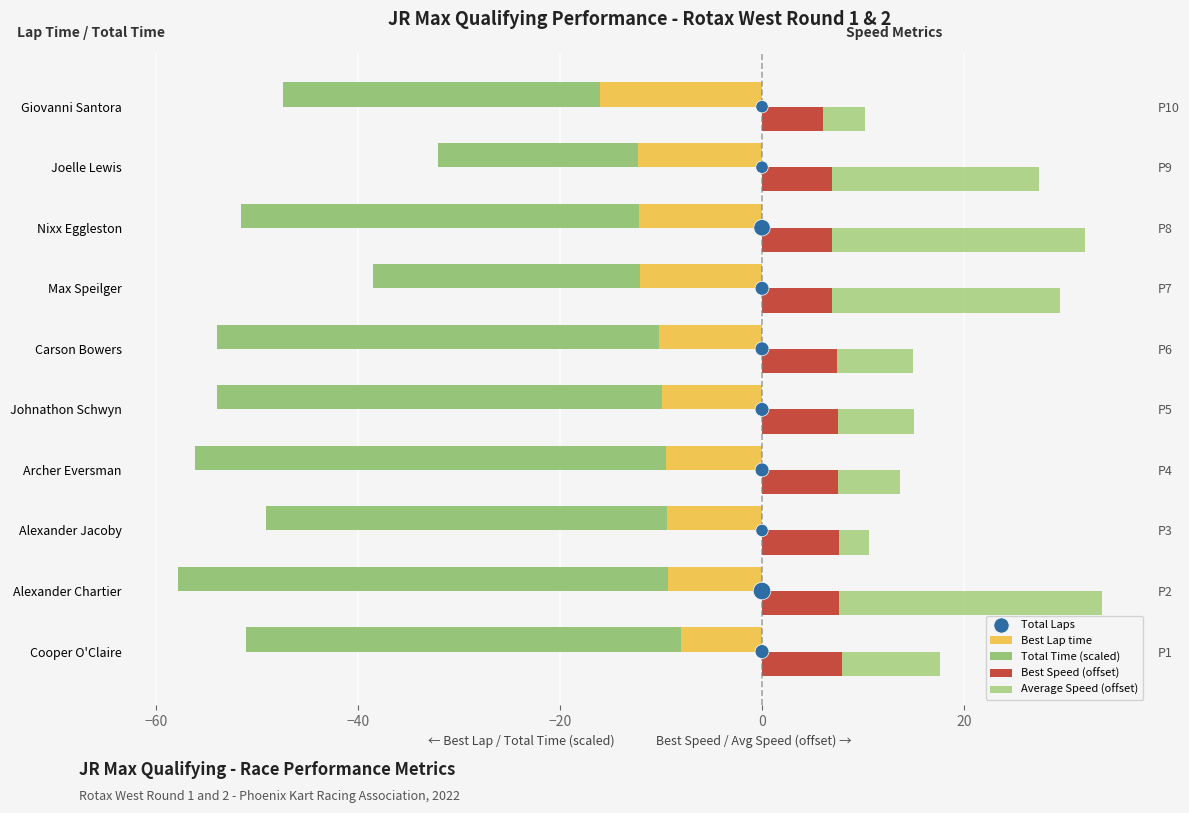

Which series has the largest total across all categories?

Average Speed (offset)